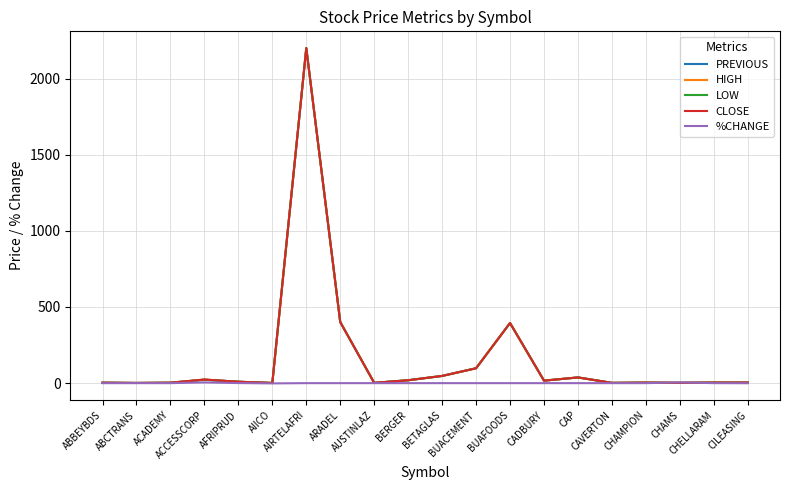

Which category has the highest value in the PREVIOUS series?

AIRTELAFRI